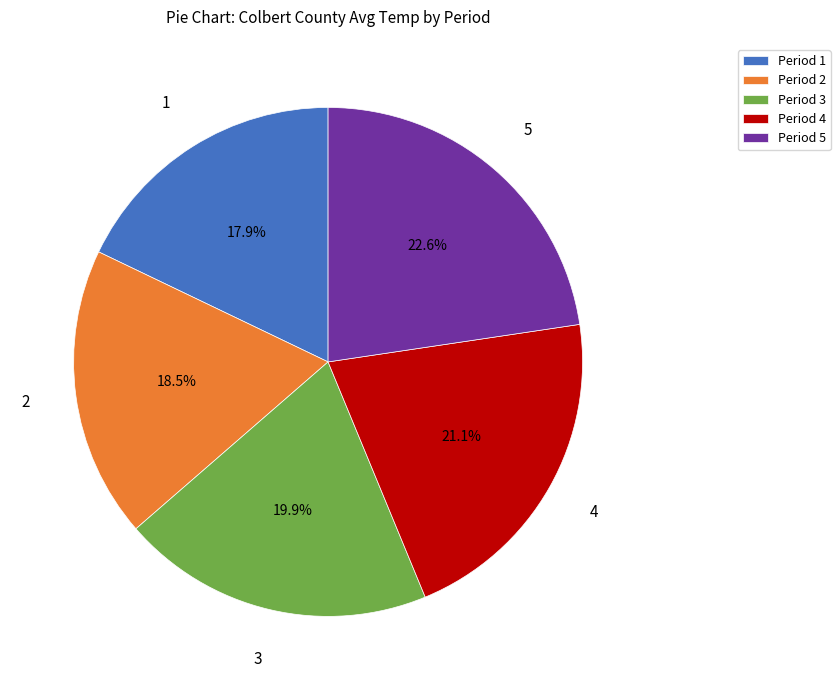

Does Period 4 account for over 50% of the chart?

No